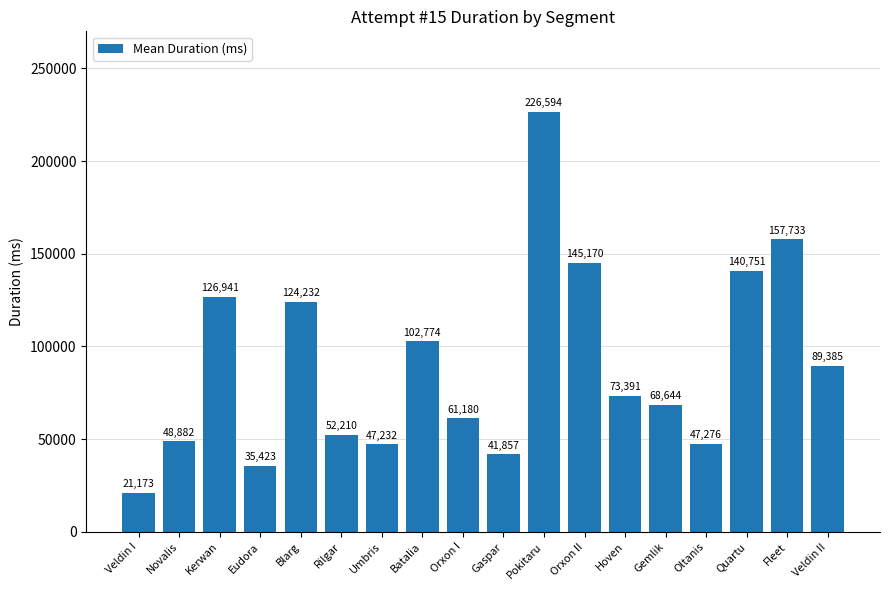

How many series are shown in this chart?

1